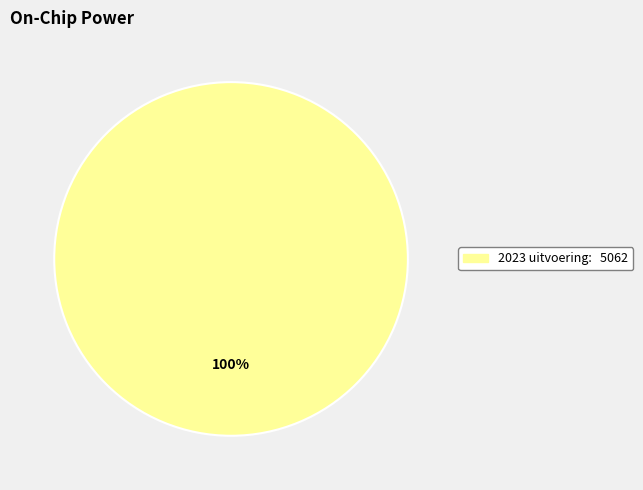

Is there any slice that represents more than half of the pie?

Yes